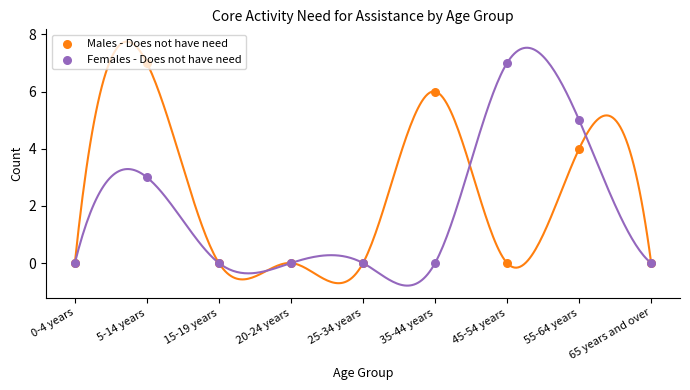

Which series contains the highest Y value?

Males - Does not have need